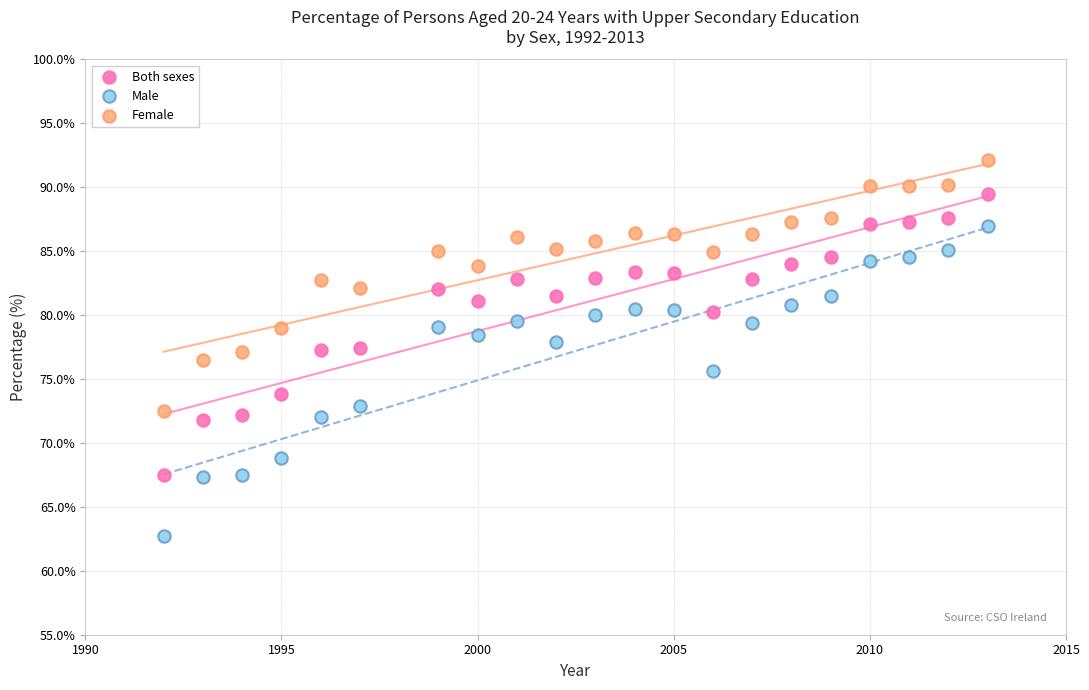

What is the X range (max minus min) for the scatter plot?

21.0